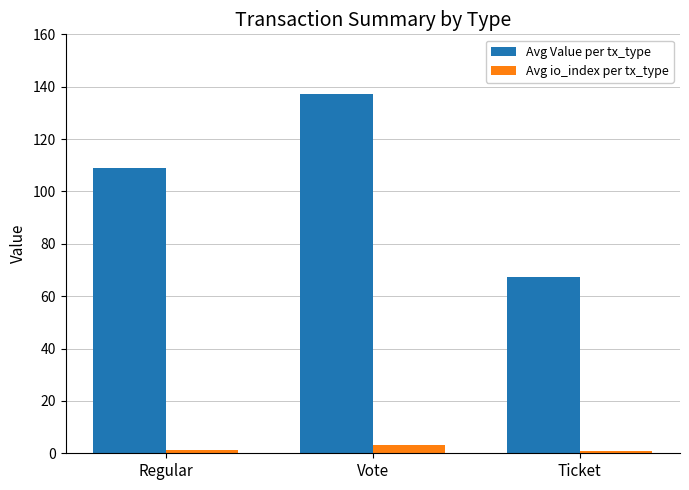

How many groups of bars are there?

3